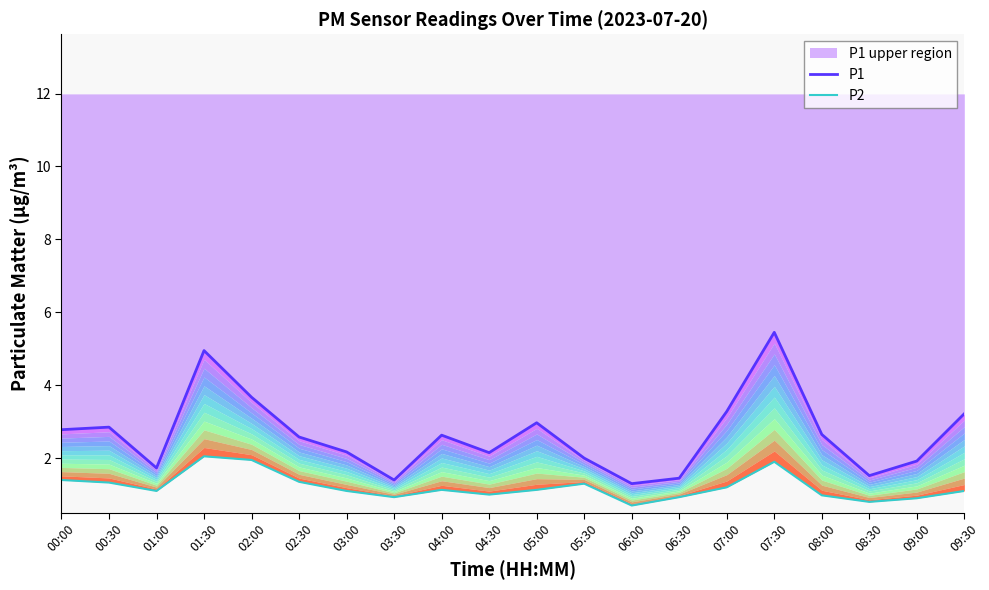

At which category does the chart reach its minimum across all series?

06:00